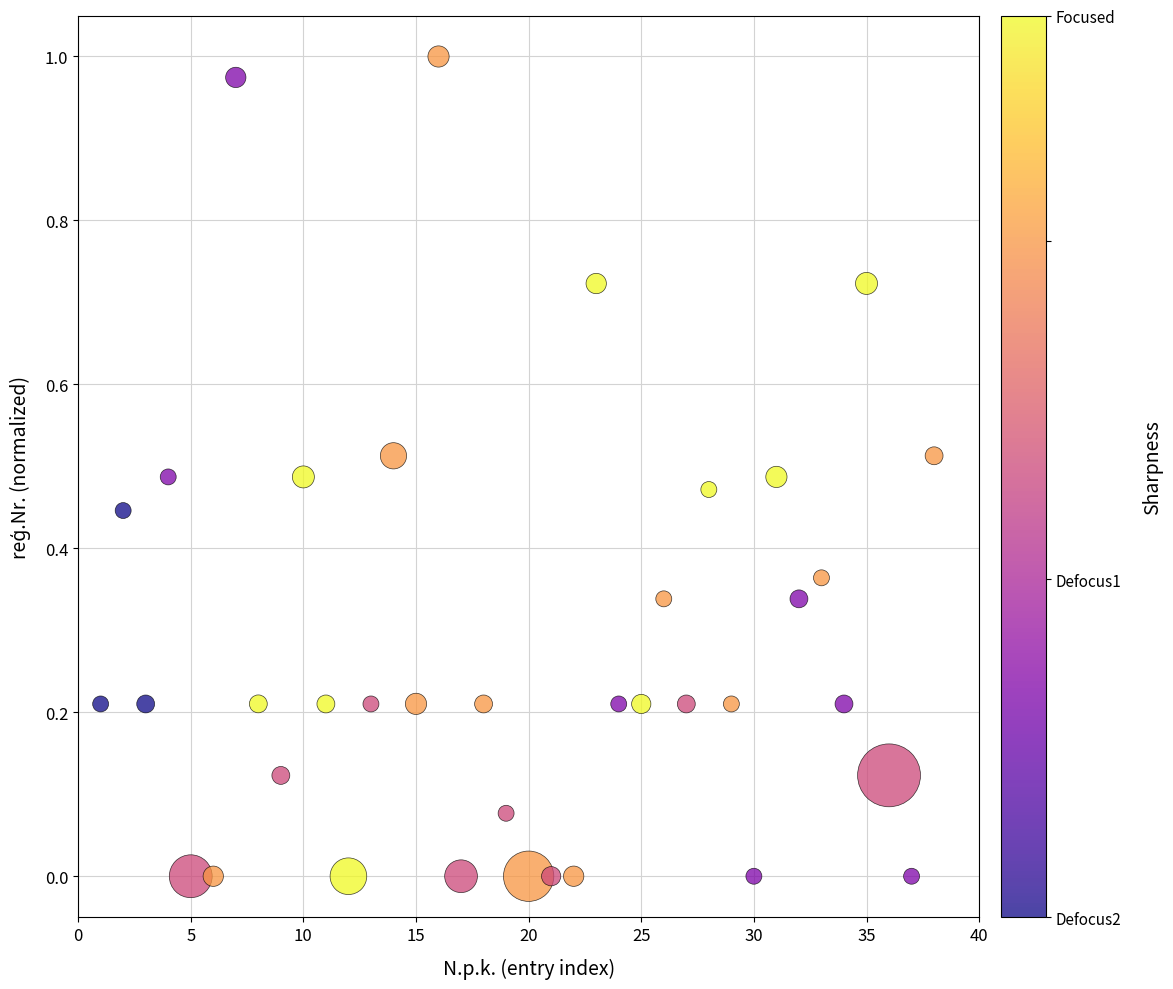

What is the range of X values (max minus min)?

37.0